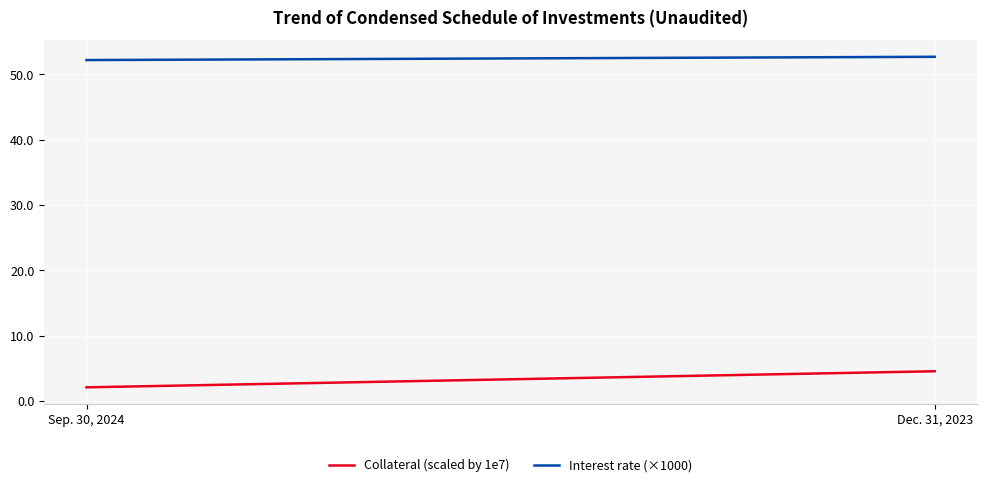

The Interest rate (×1000) series shows 80.3 at Dec. 31, 2023. True or false?

False